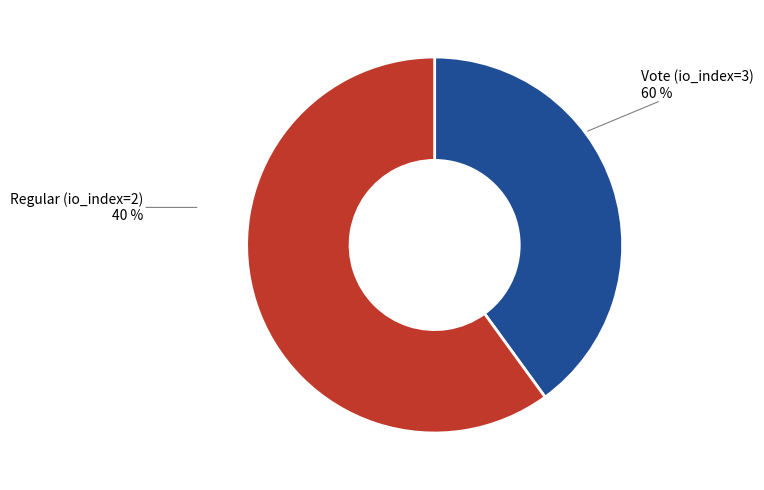

To the nearest percent, what is the combined percentage of Regular (io_index=2) and Vote (io_index=3)?

100%